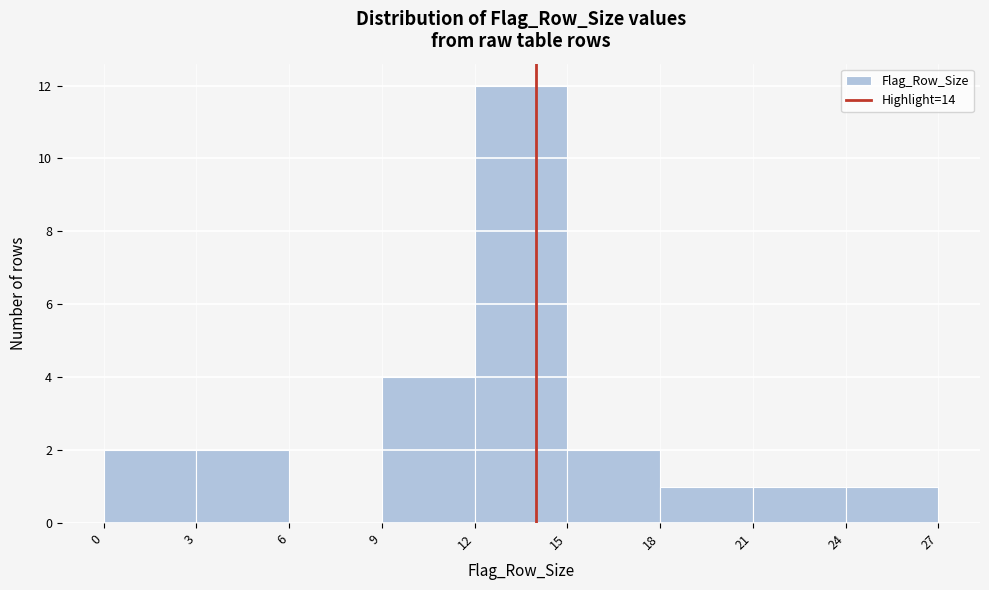

How tall is the bar that spans 21 to 24 on the x-axis? The values are not printed on the chart, so give them approximately, as read against the axis.

1